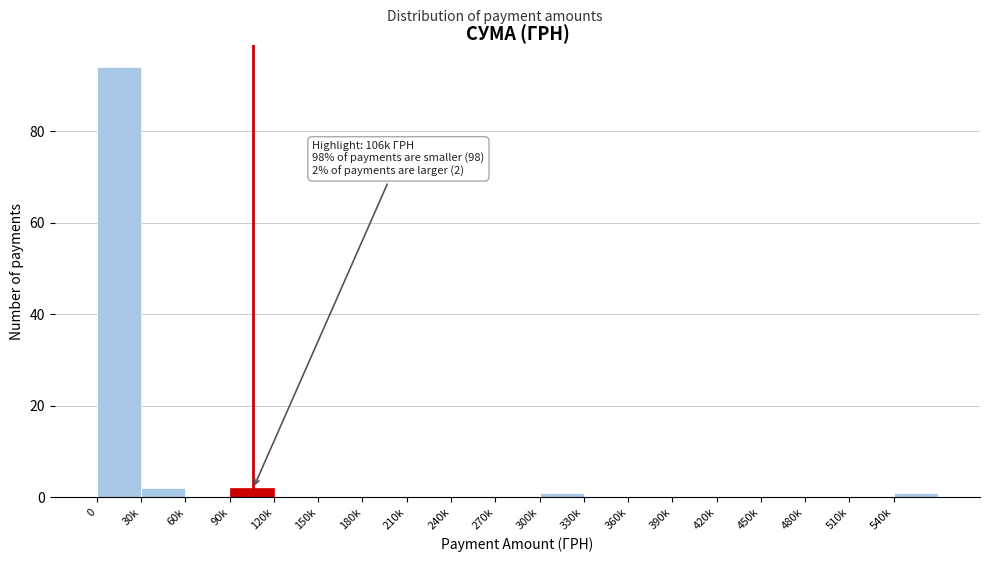

Reading left to right, transcribe all the data shown in this chart.

0=94	30k=2	60k=0	90k=2	120k=0	150k=0	180k=0	210k=0	240k=0	270k=0	300k=1	330k=0	360k=0	390k=0	420k=0	450k=0	480k=0	510k=0	540k=1